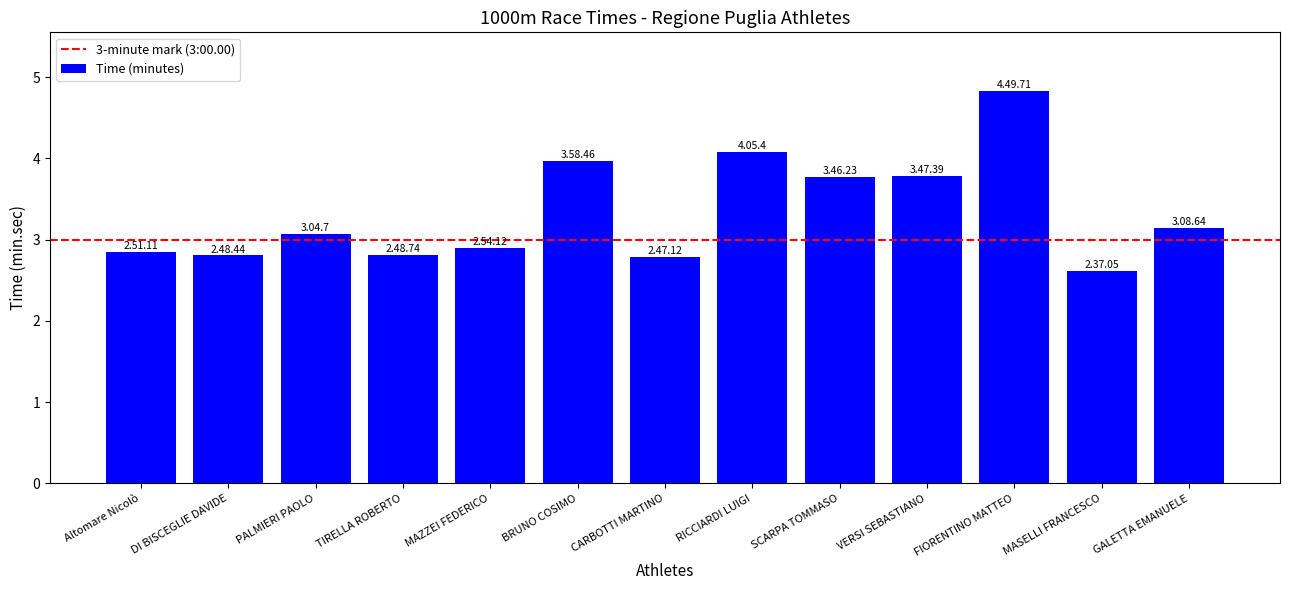

What is the smallest value displayed?

2.6